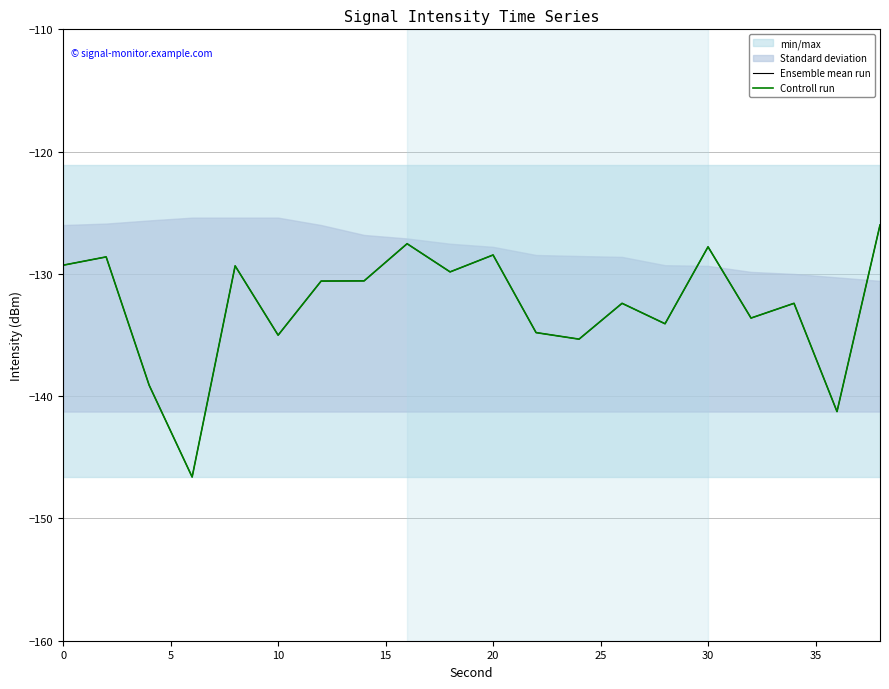

What is the smallest value displayed?

-146.6